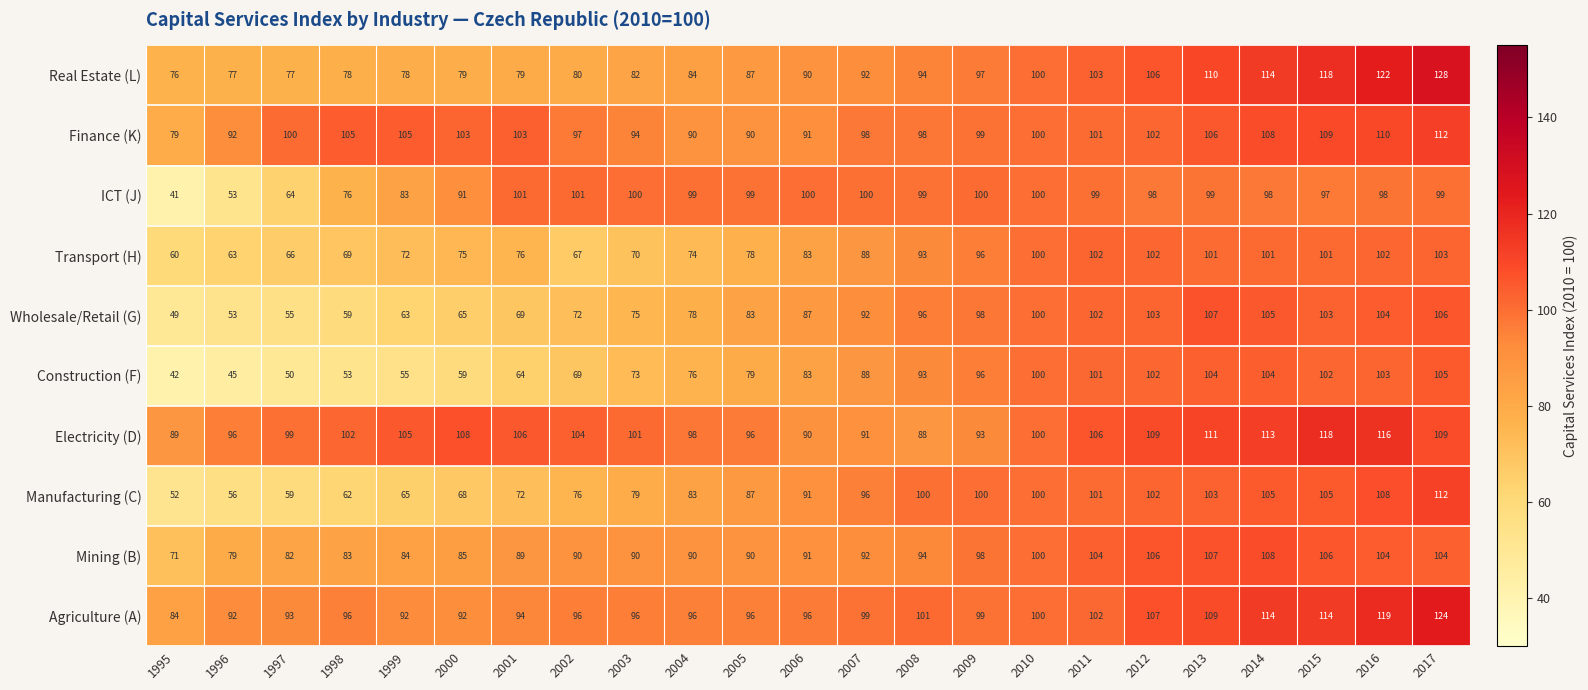

What is the difference between the maximum and minimum values in the Wholesale/Retail (G) series?

58